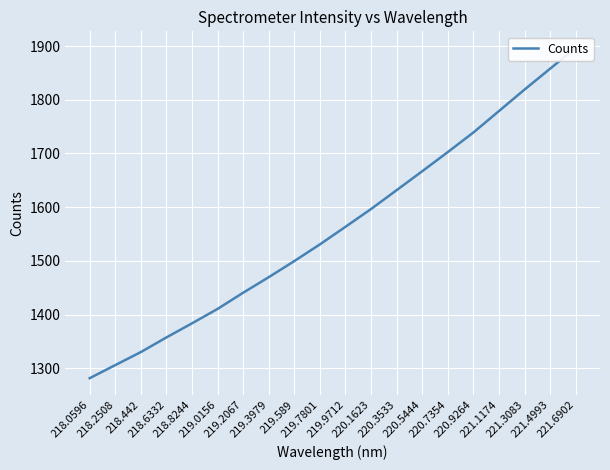

Approximately how many times larger is the value at 221.4993 compared to 219.0156?

1.3